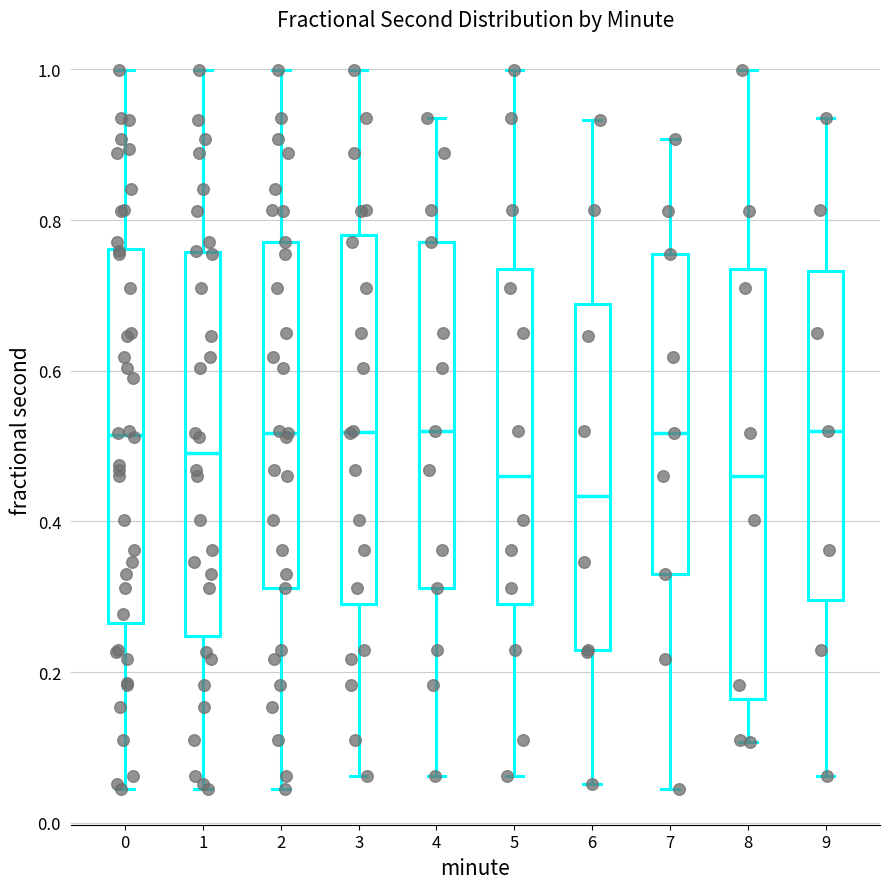

Which box's median line is the lowest?

6